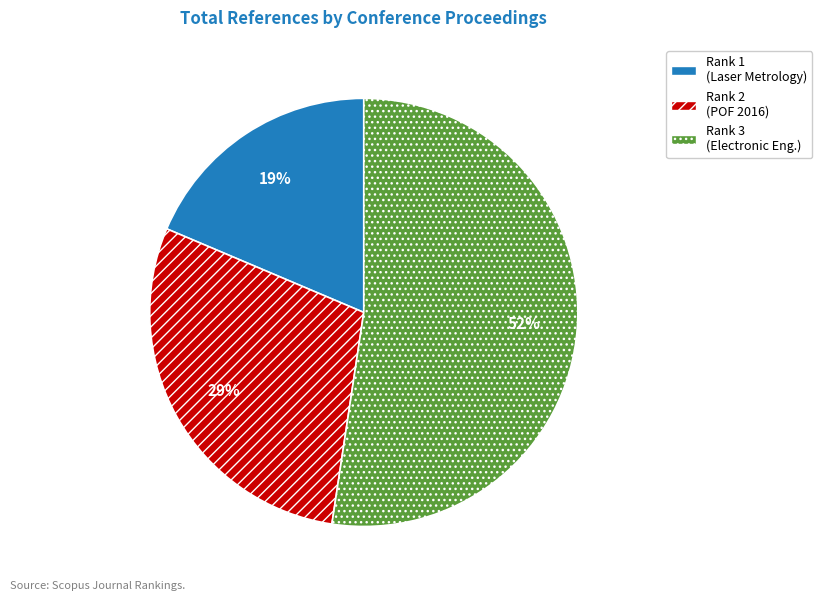

To the nearest percent, what is the average slice percentage?

33%